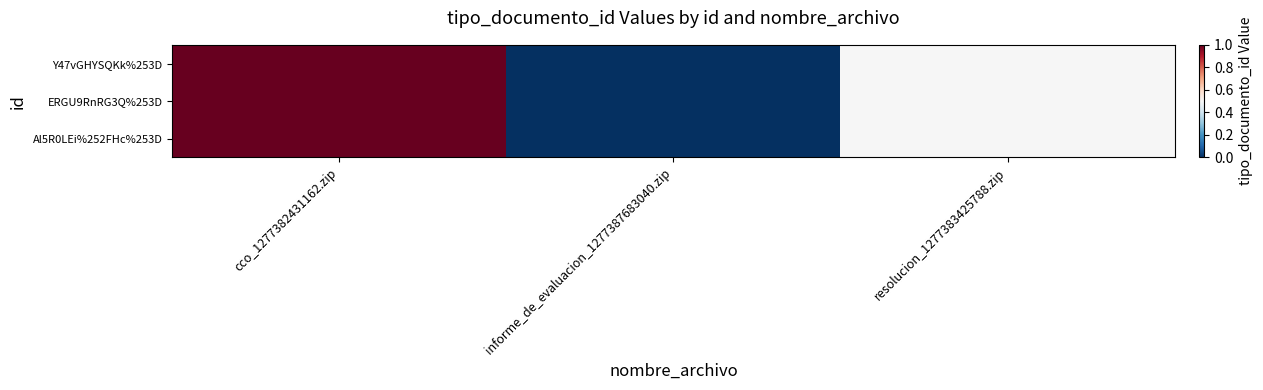

Which series has the largest range (max minus min)?

Y47vGHYSQKk%253D